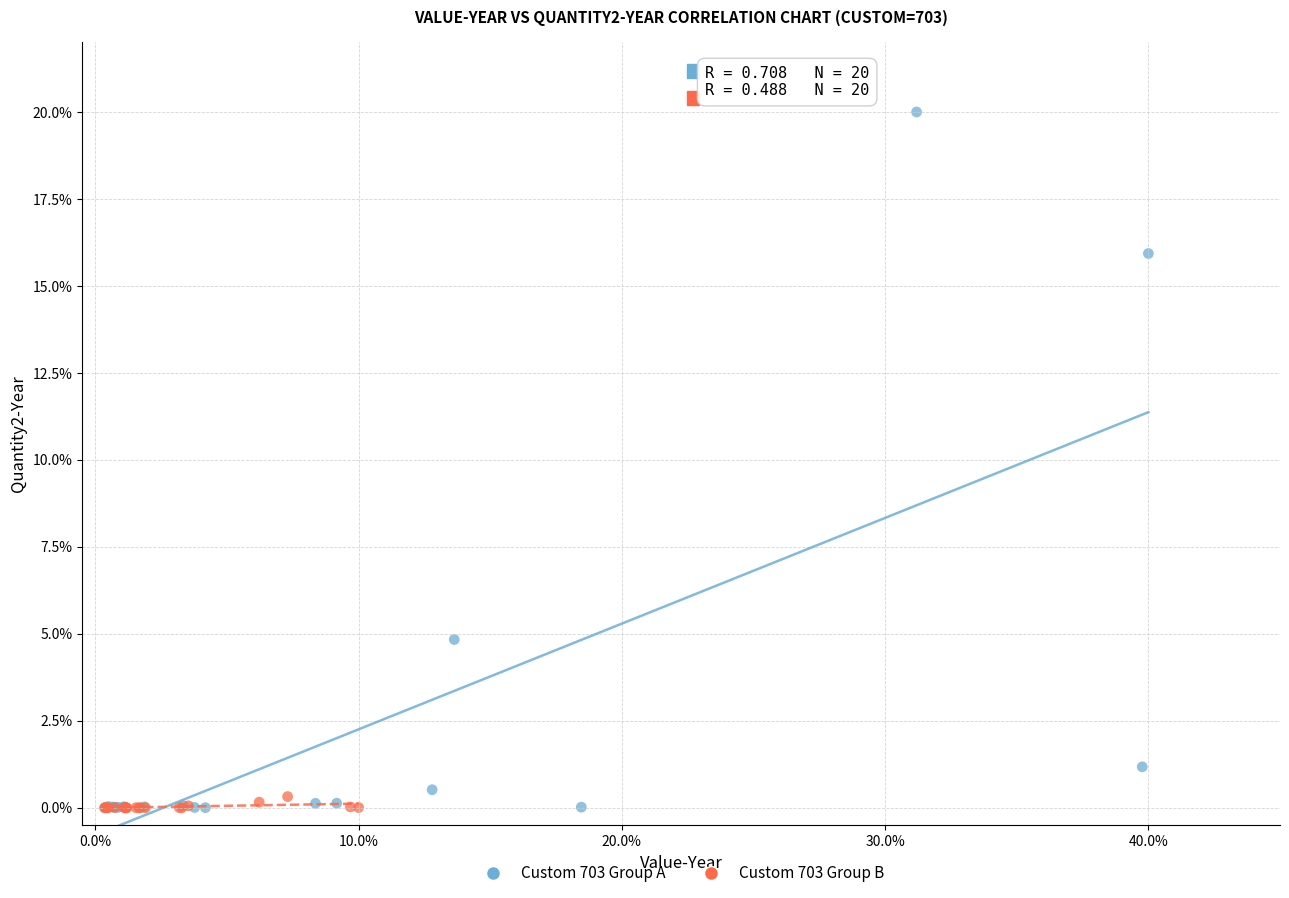

Which series contains the highest Y value?

Custom 703 Group A